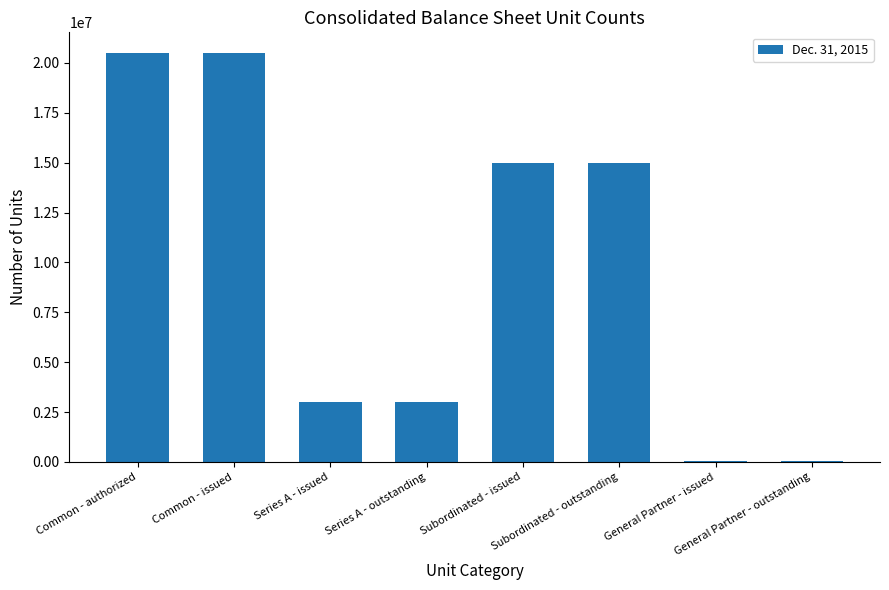

The chart shows a value of 1083975 at Series A - outstanding. True or false?

False